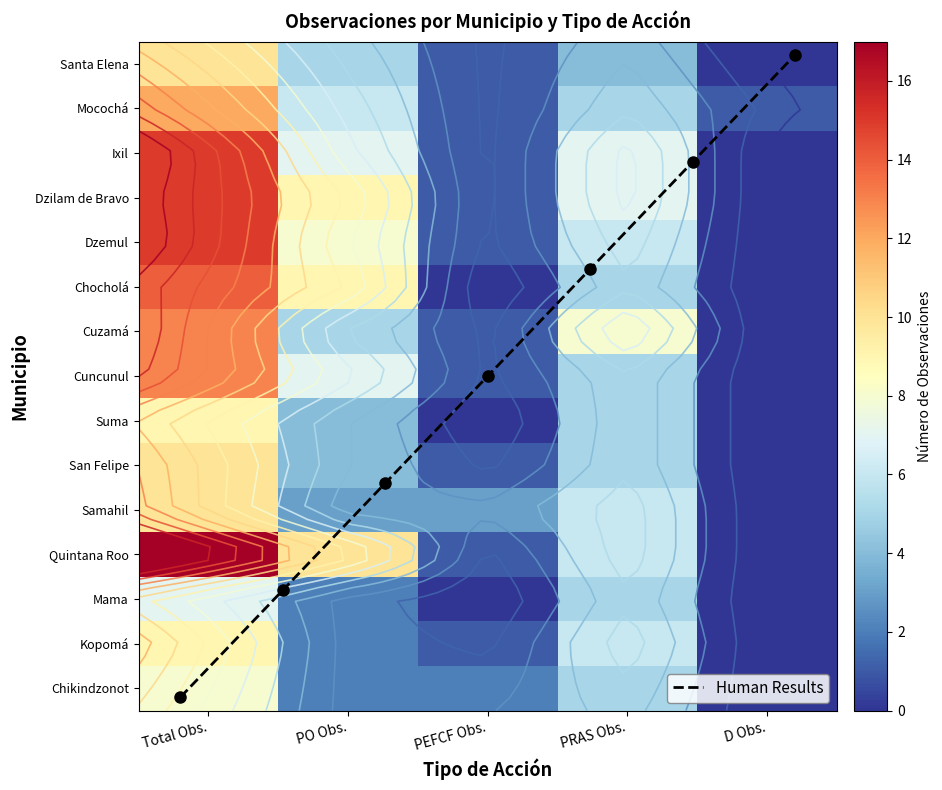

At which label does Suma reach its peak?

Total Obs.